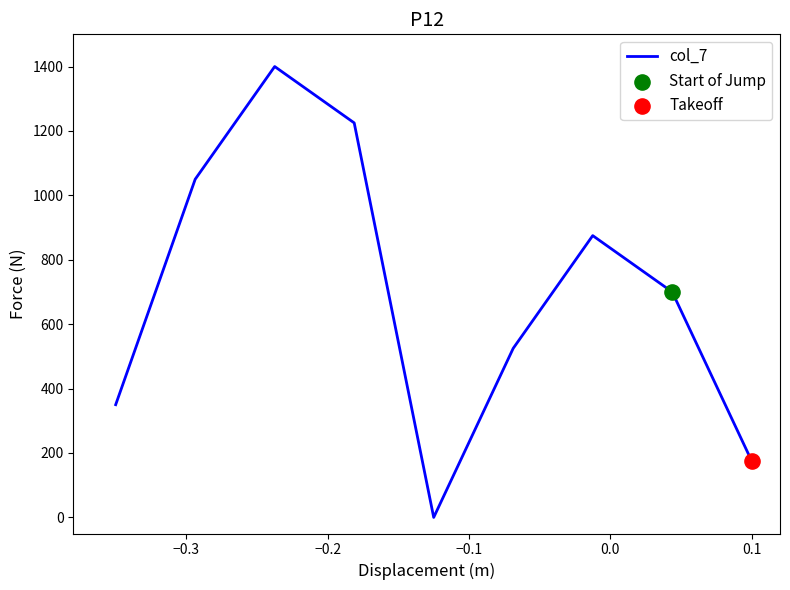

What is the difference between the maximum and minimum values?

1400